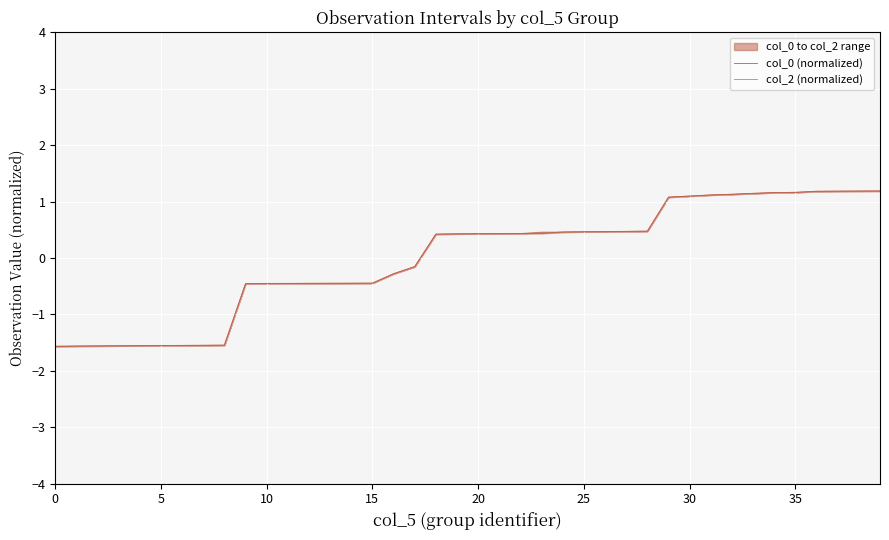

Where does the col_2 (normalized) series first go above 0?

18